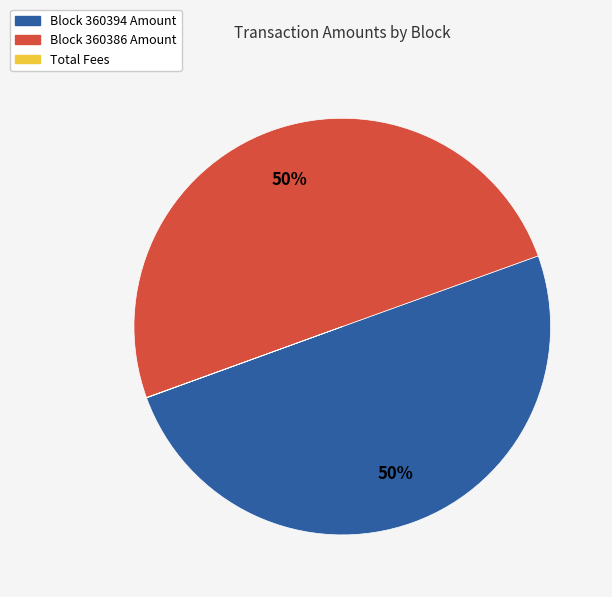

Combined, do Block 360386 Amount and Block 360394 Amount account for over 50%?

Yes